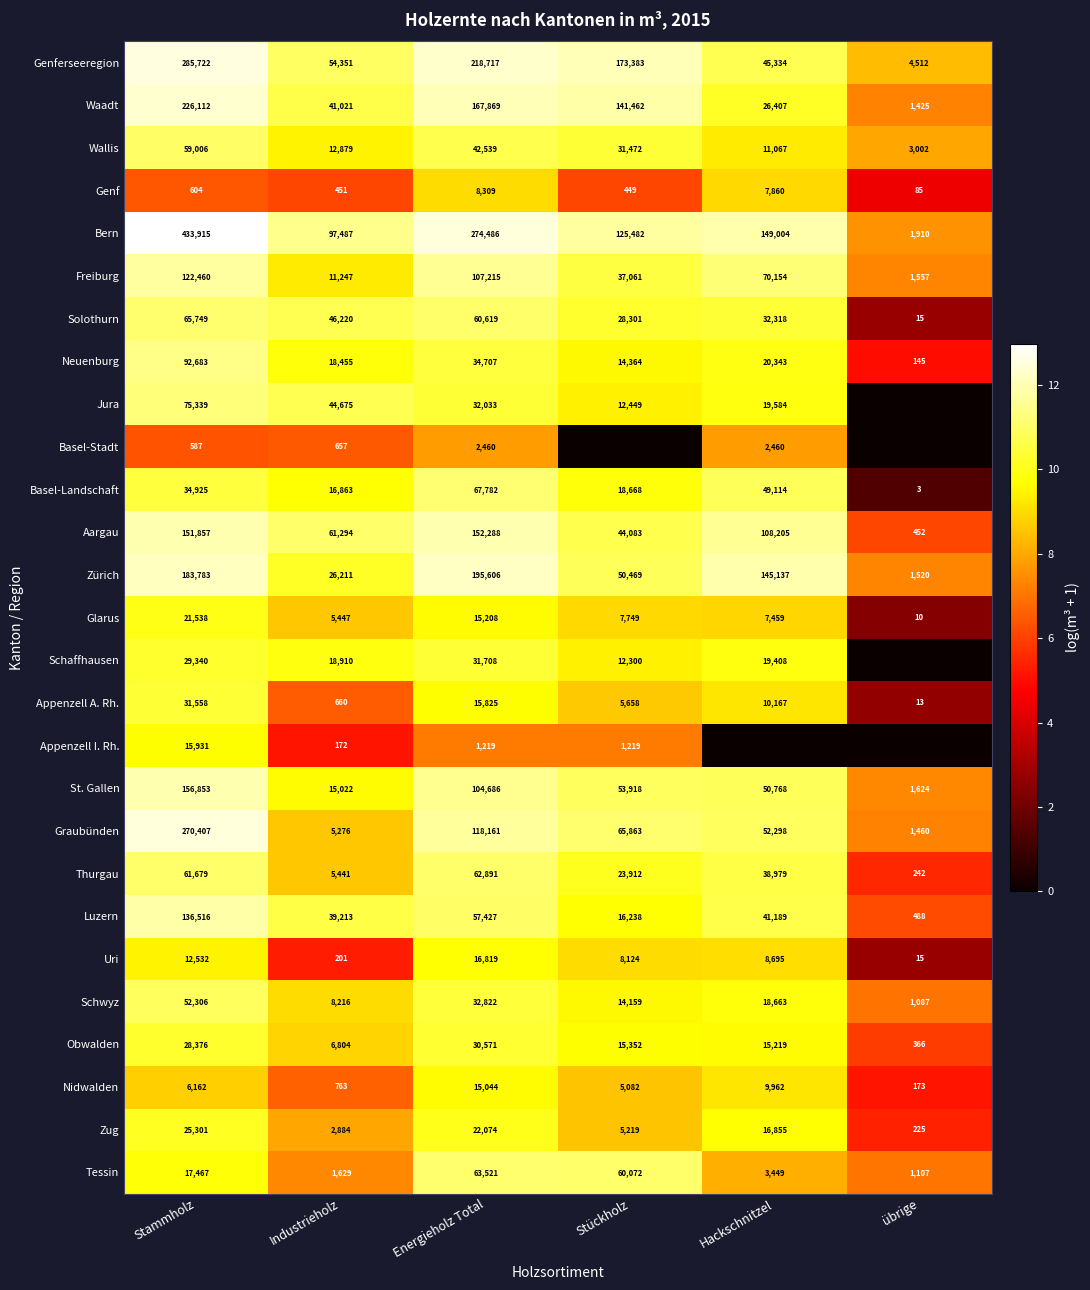

What is the sum of the Schwyz values at Stammholz and Hackschnitzel?

70969